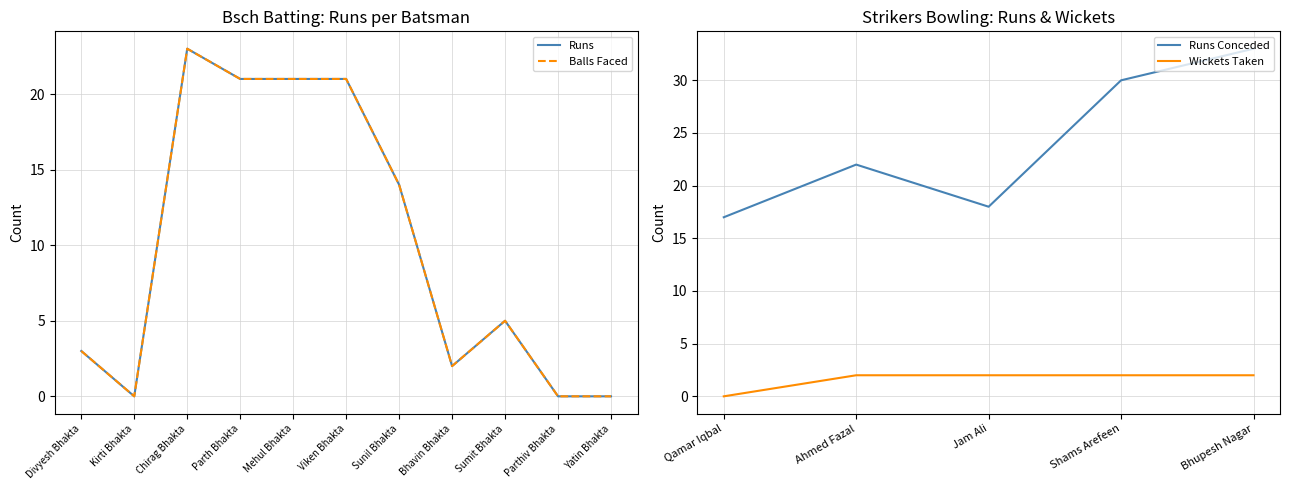

True or false: Runs Conceded and Wickets Taken intersect in this chart.

False